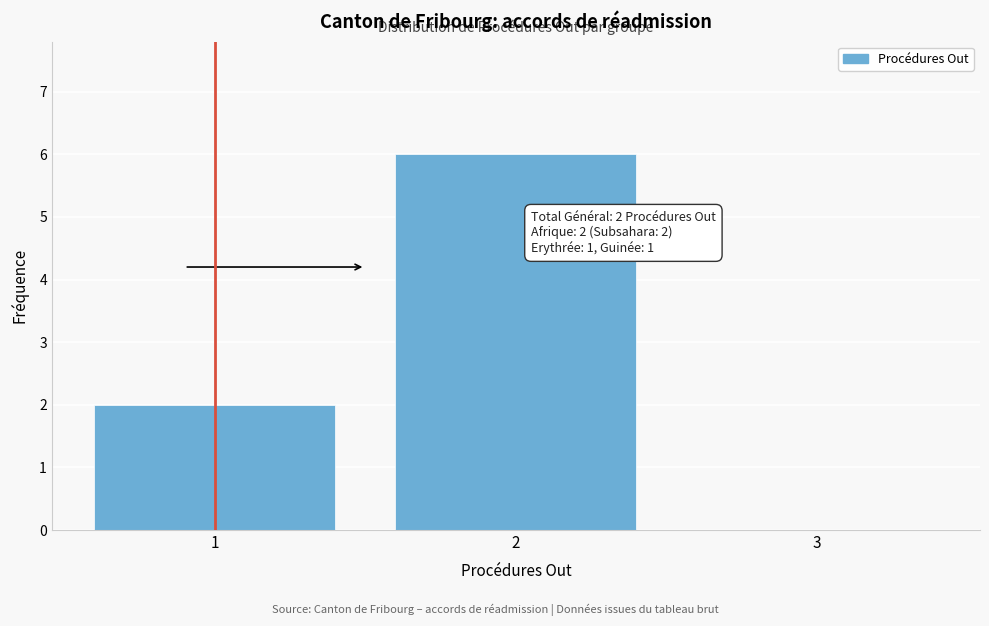

Is it true that the value at 3 is 3?

False